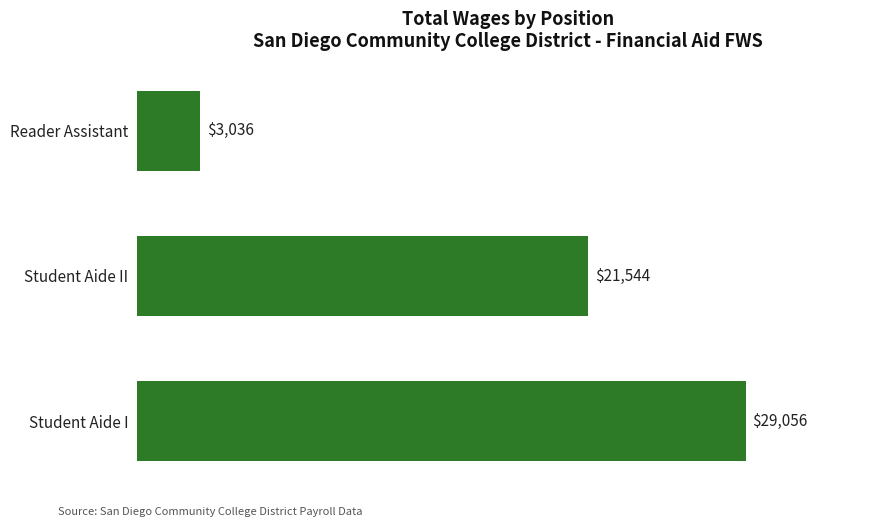

What is the change in value from Student Aide II to Reader Assistant?

-18508